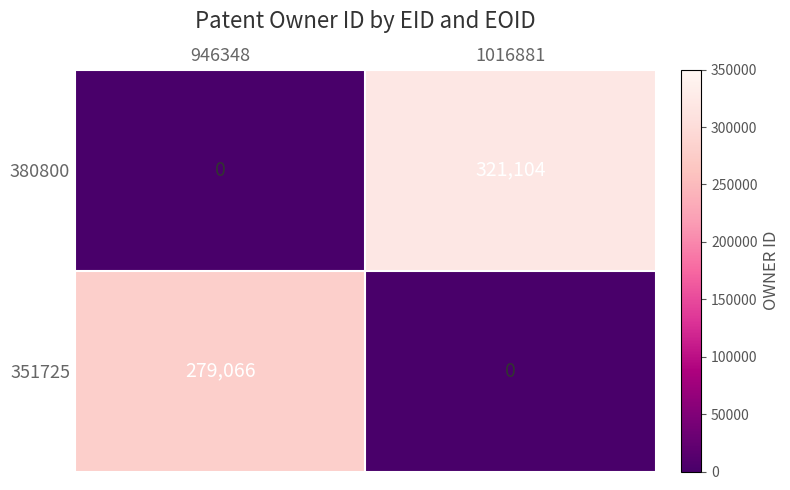

What is the greatest value displayed?

321104